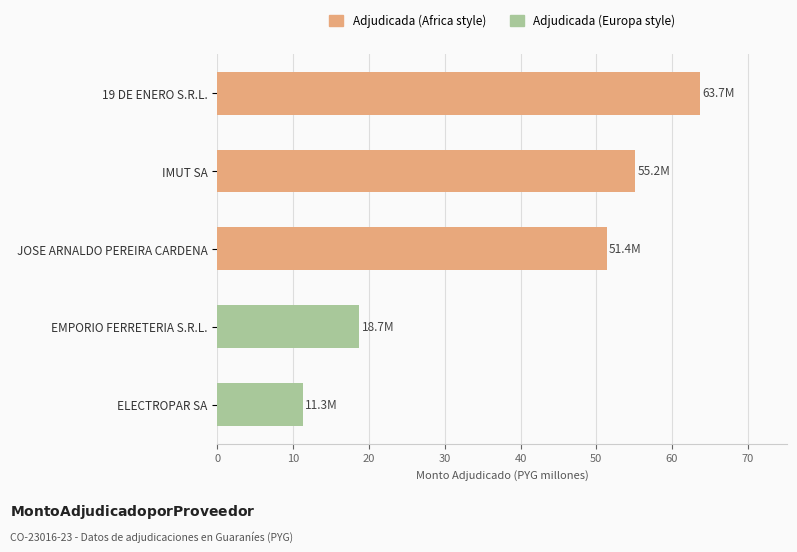

Rank the categories by value from highest to lowest.

19 DE ENERO S.R.L., IMUT SA, JOSE ARNALDO PEREIRA CARDENA, EMPORIO FERRETERIA S.R.L., ELECTROPAR SA